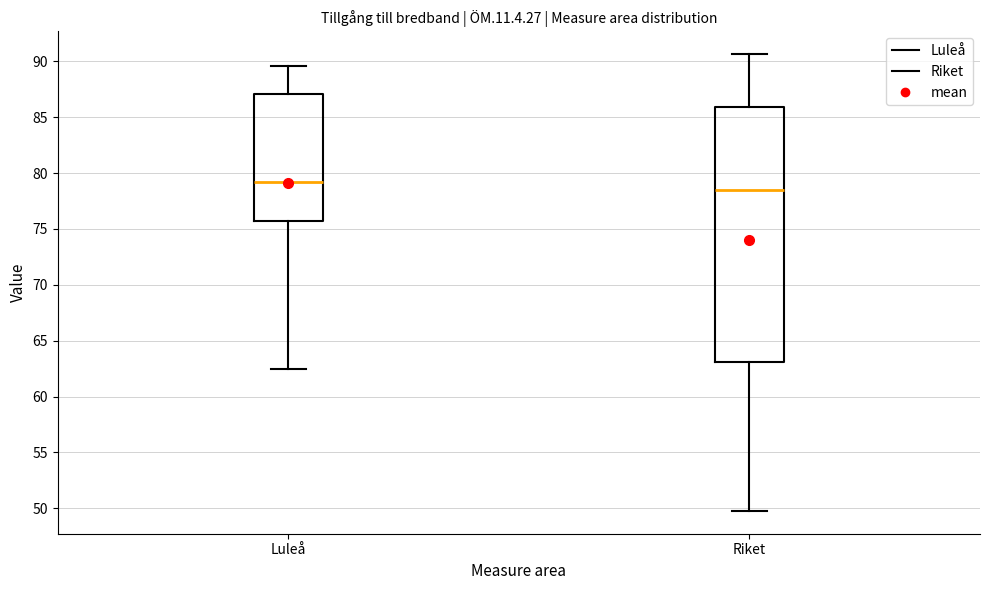

Comparing the boxes themselves (not the whiskers), which one is the tallest?

Riket